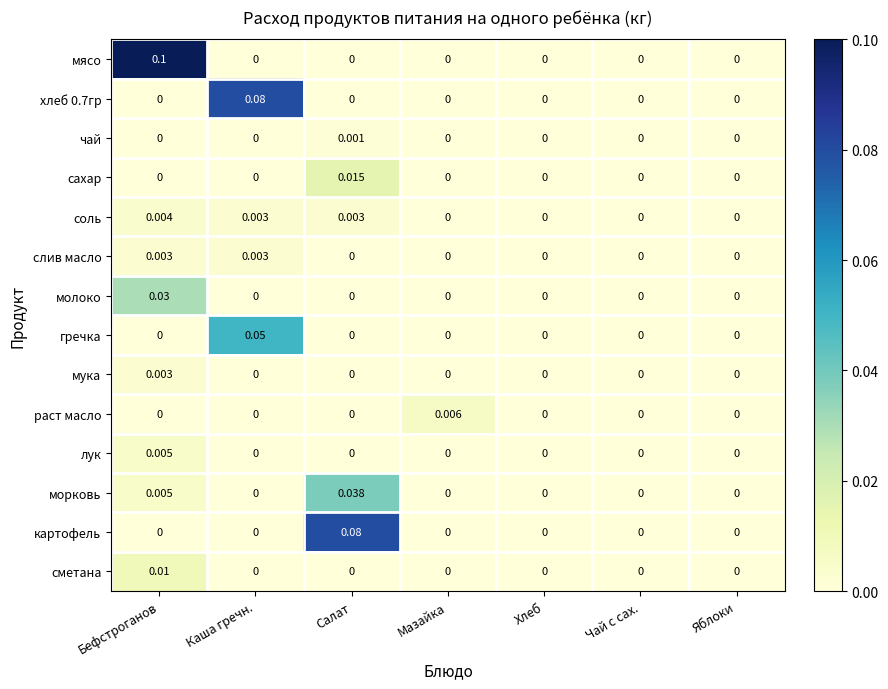

Which series changed the most between Бефстроганов and Салат?

мясо